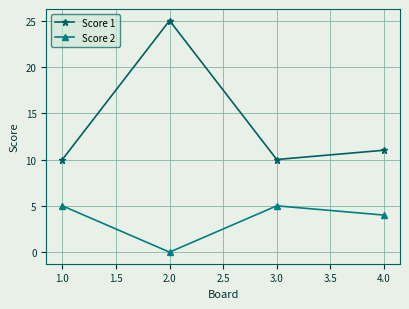

What is the spread (max minus min) of values at 1.0?

5